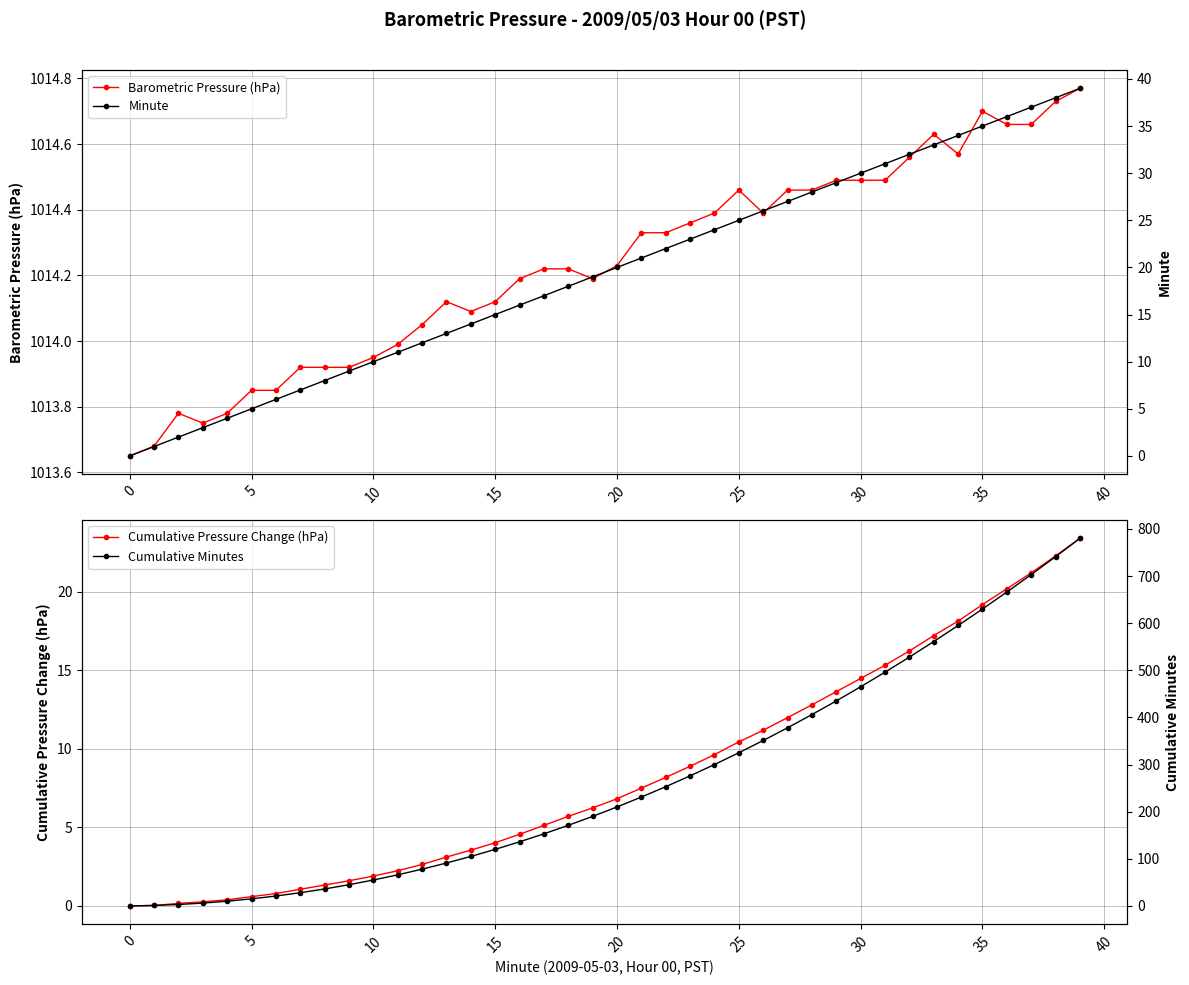

What is the total value across all series at 30?

1050.0